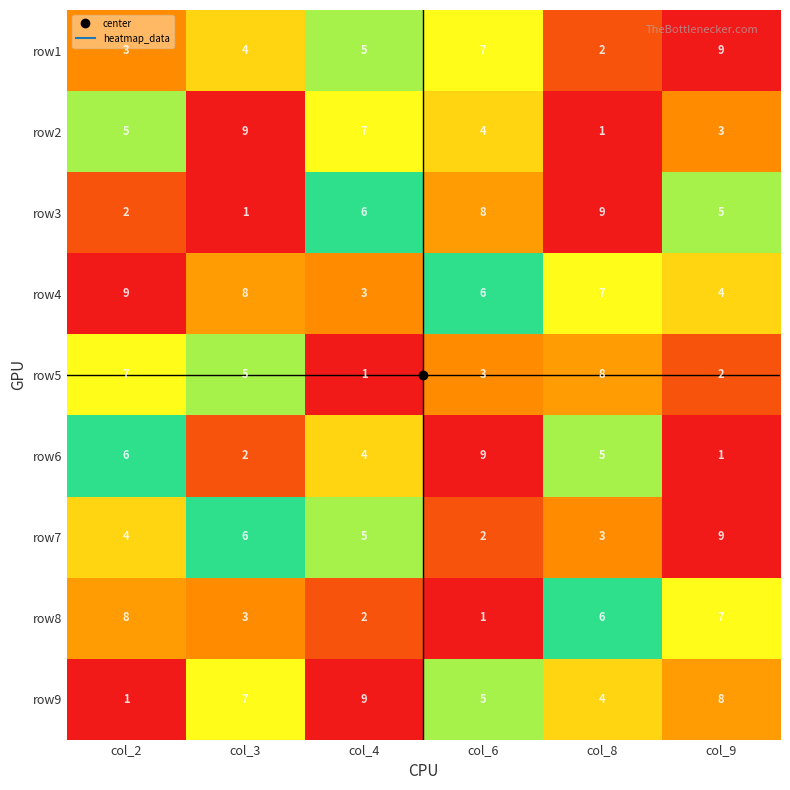

At col_6, list the series in order from largest to smallest.

row6, row3, row1, row4, row9, row2, row5, row7, row8